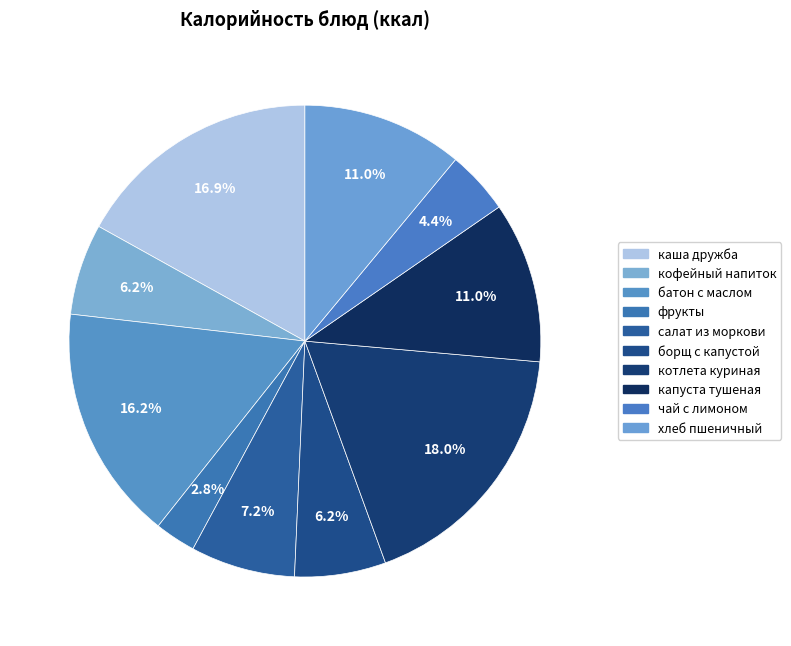

Which category has the biggest portion of the pie?

котлета куриная